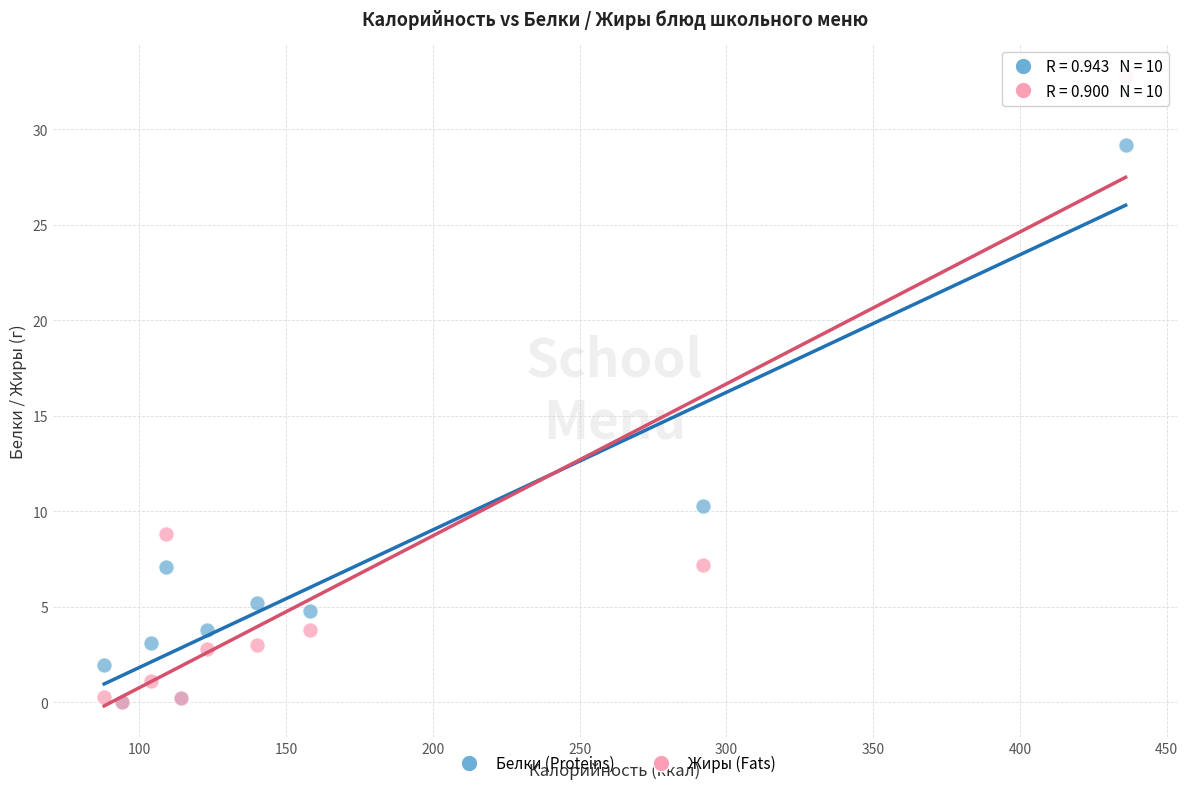

In the Жиры (Fats) series, what Y value is closest to 16?

8.8